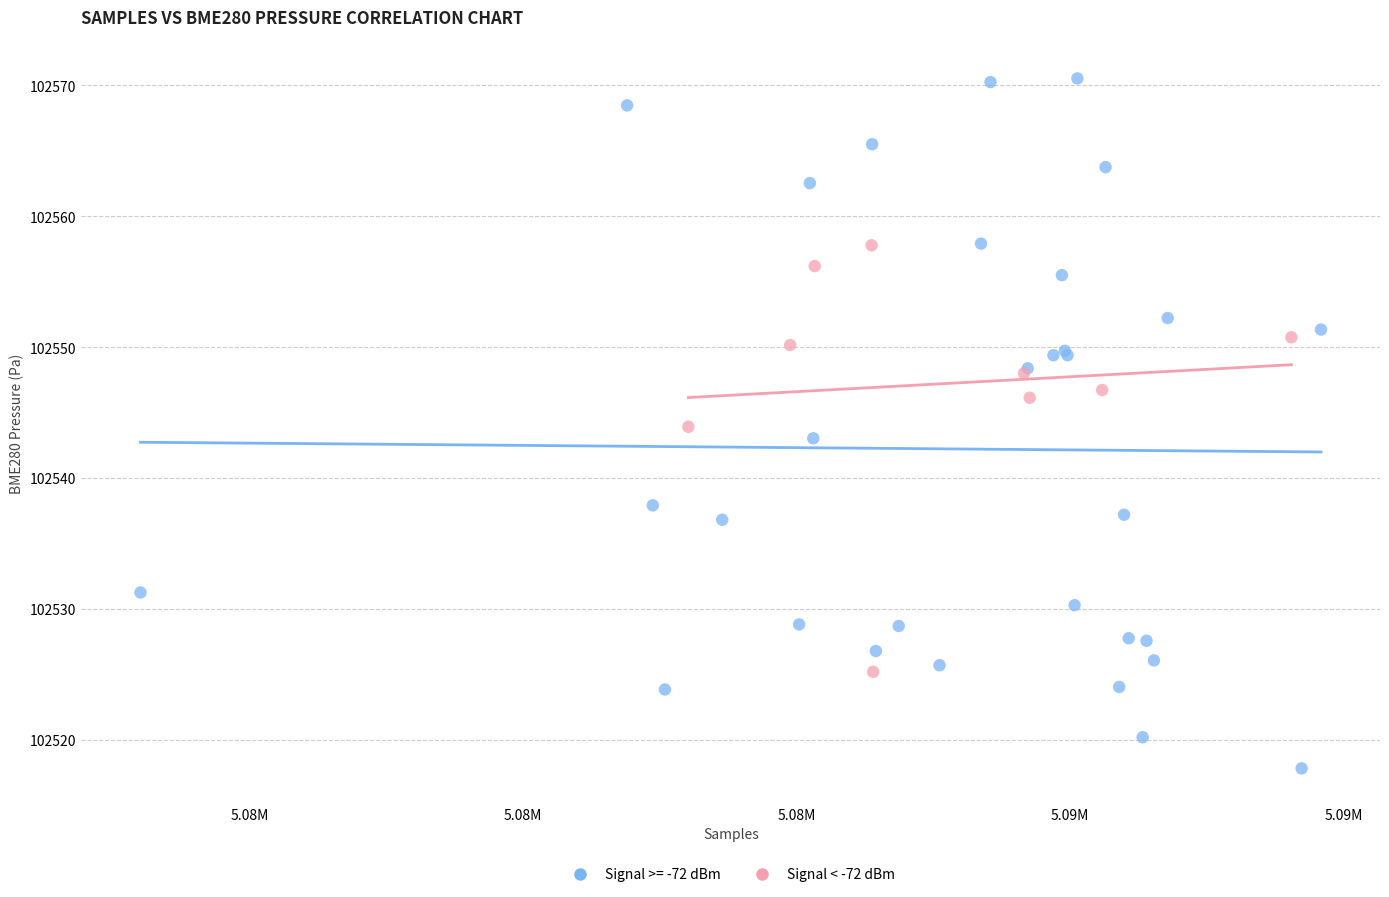

Which series contains the highest Y value?

Signal >= -72 dBm